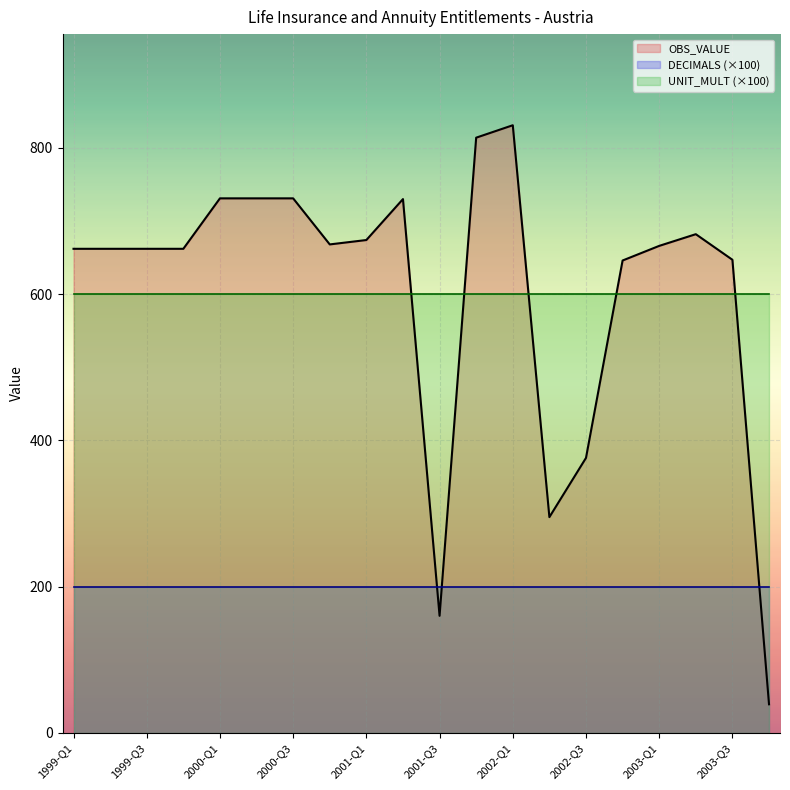

What is the difference between the OBS_VALUE values at 2001-Q1 and 2002-Q1?

157